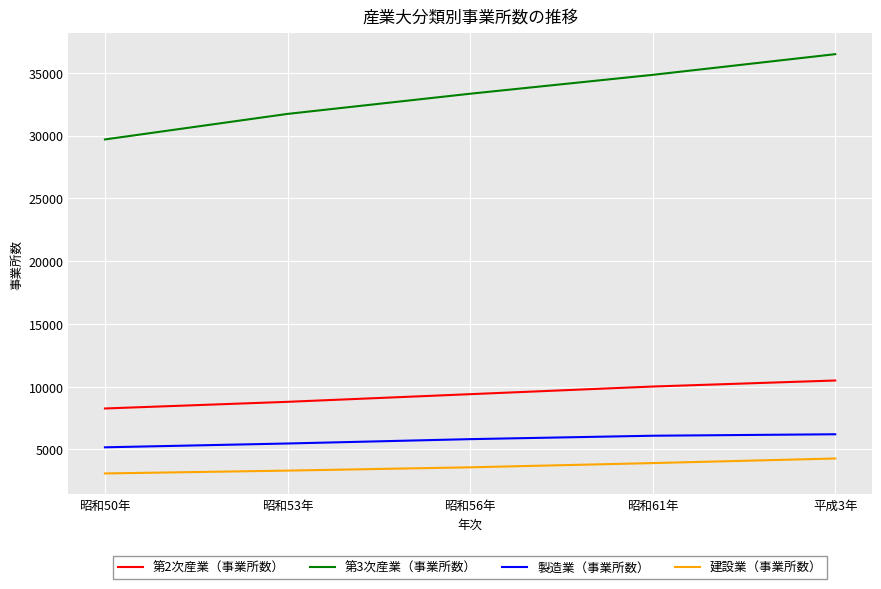

Which series has the largest total across all categories?

第3次産業（事業所数）